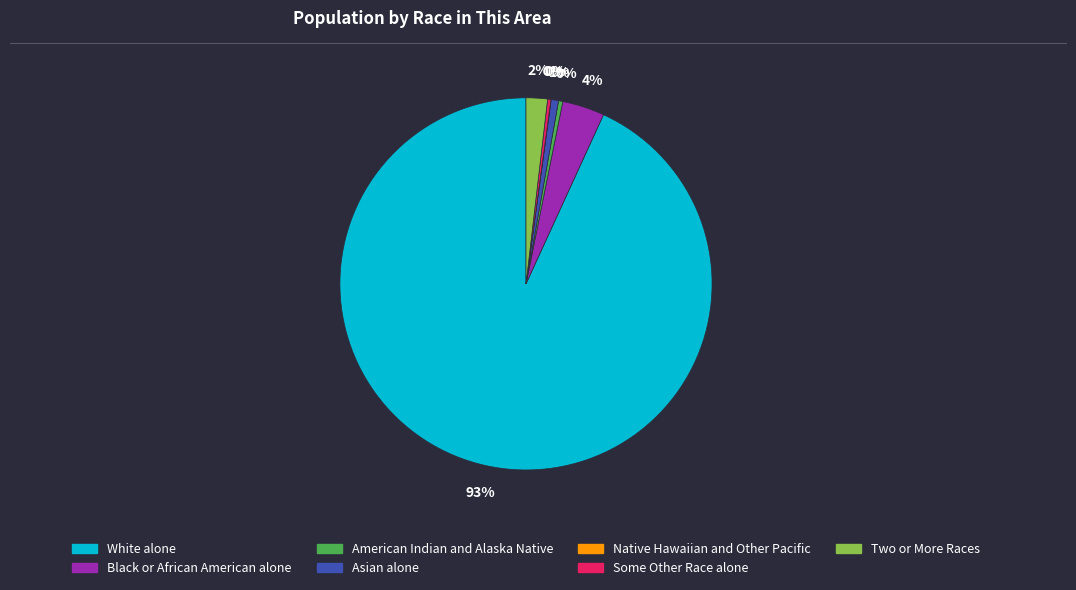

What is the largest slice in the pie chart?

White alone